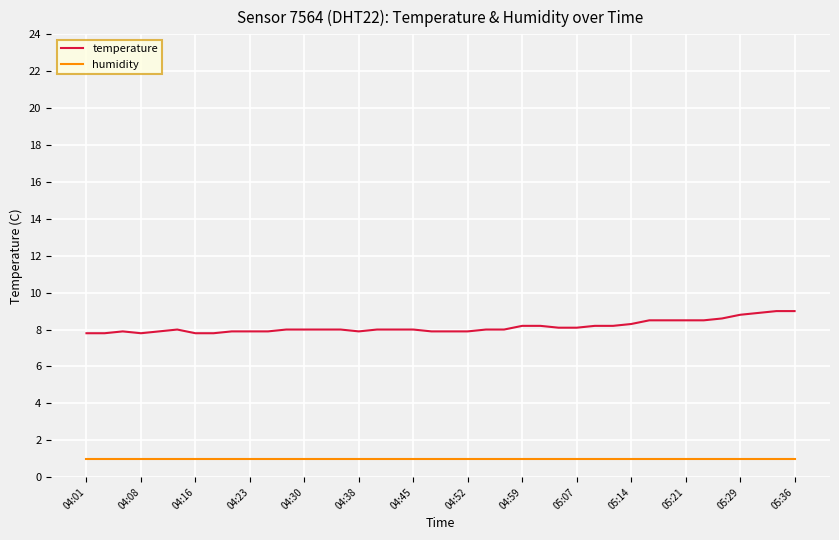

What are all the series names shown in the legend?

temperature, humidity